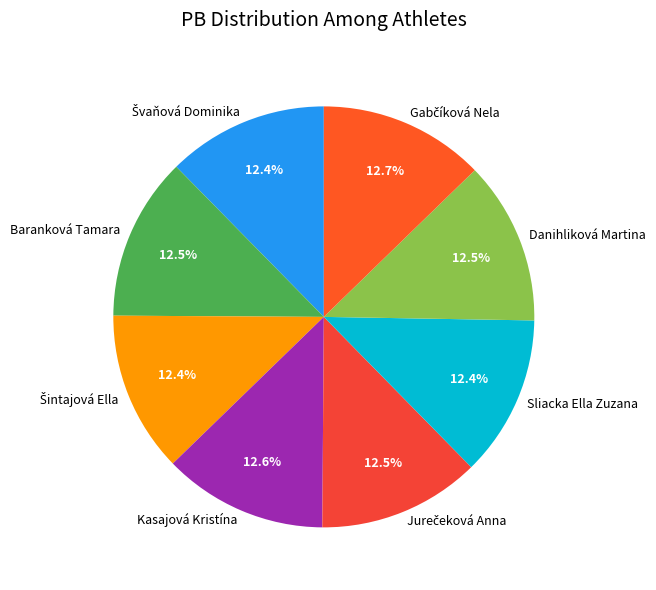

What is the ratio of the value at Baranková Tamara to the value at Kasajová Kristína?

1.0